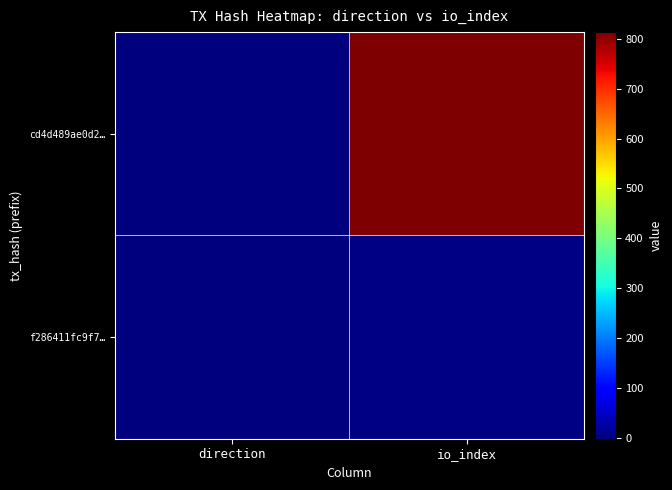

Which has a higher value, io_index or direction?

io_index